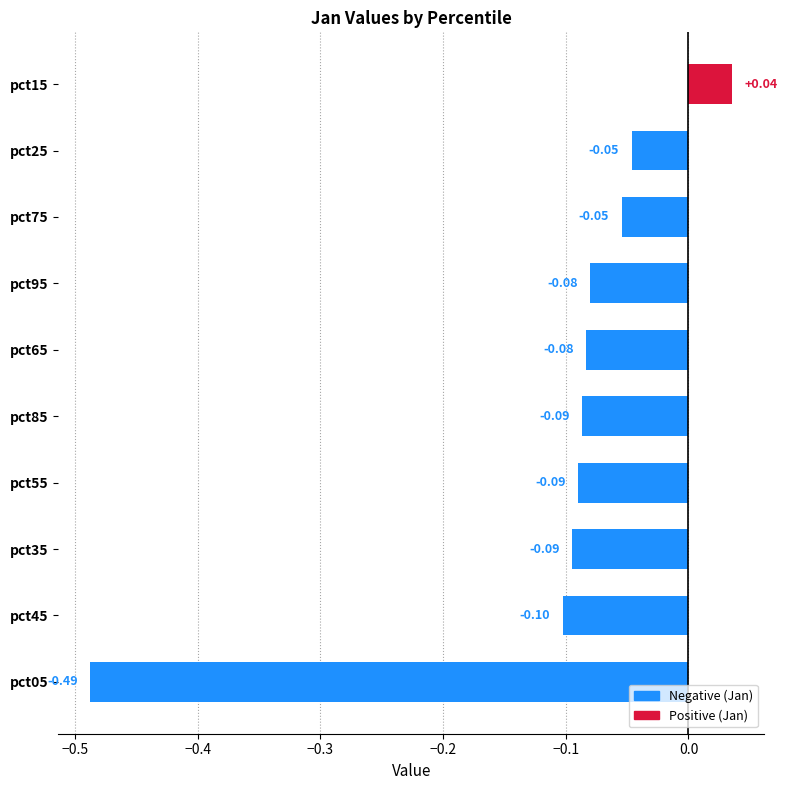

Between pct65 and pct25, which is larger?

pct25